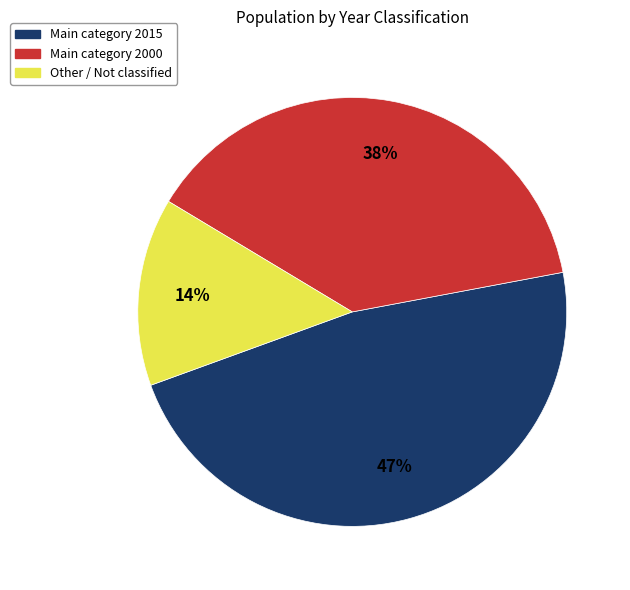

To the nearest percent, what is the difference between the largest and smallest slice percentages?

33%